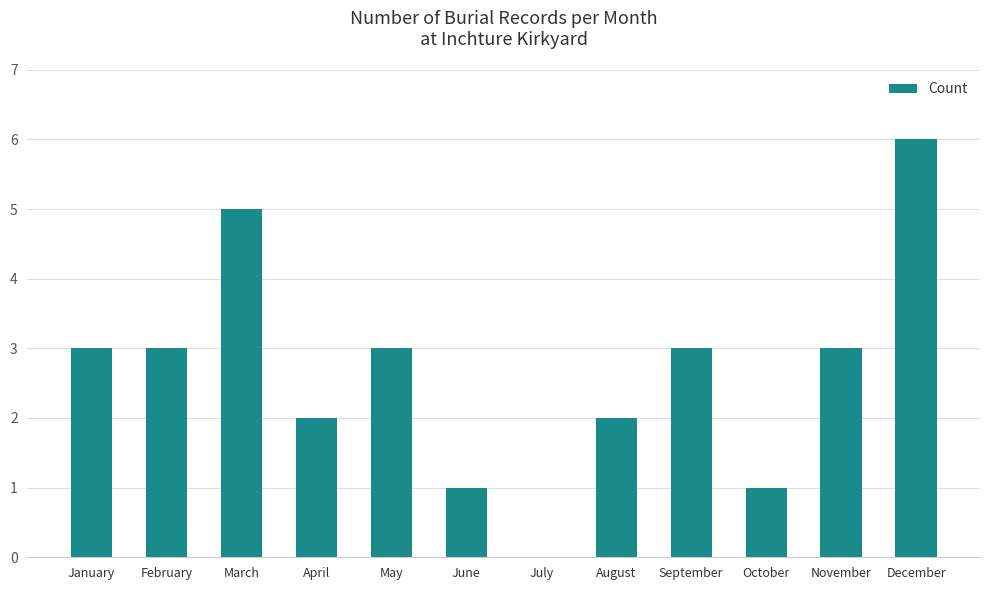

Is it true that the value at July is 3?

False